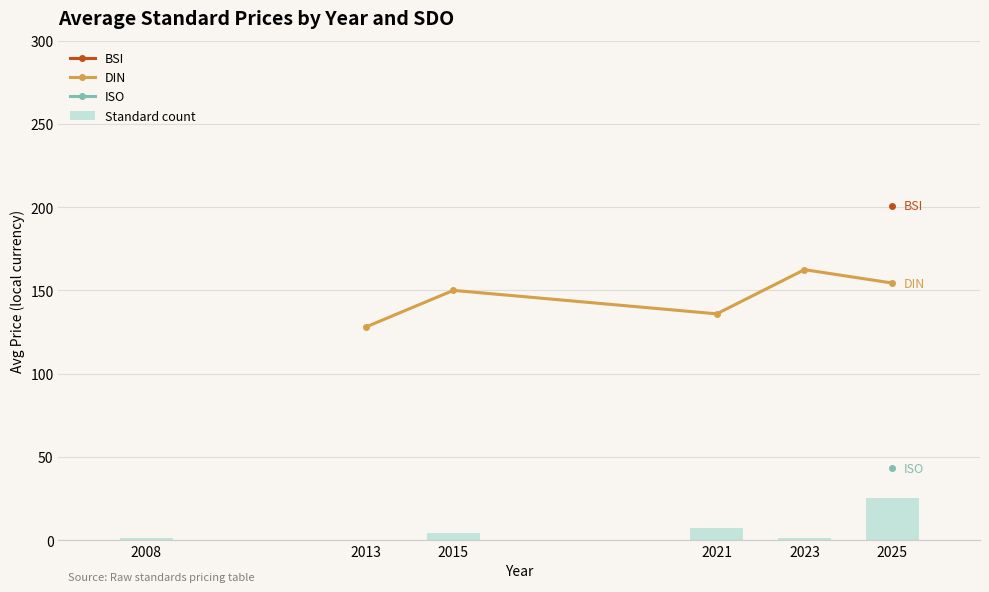

What is the value of the DIN point at the 4th from the left?

162.4